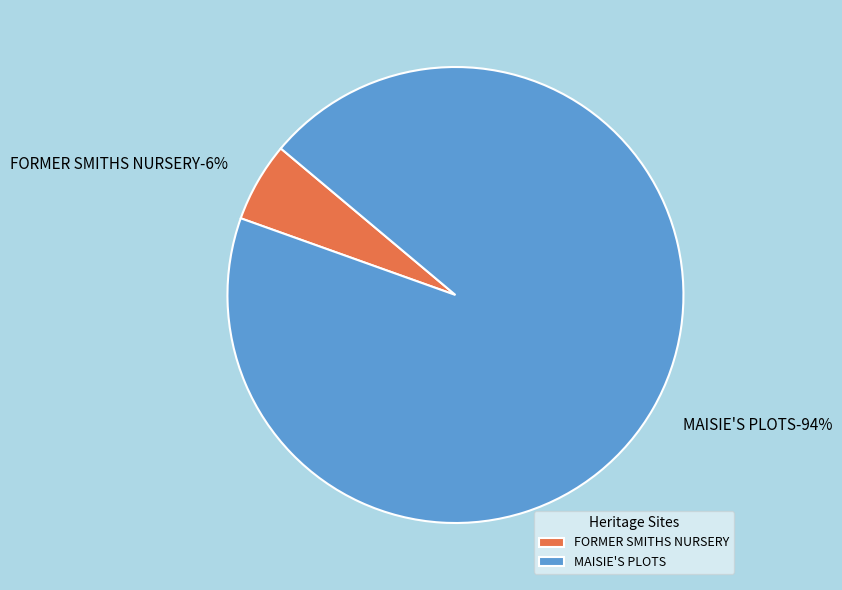

What is the majority slice?

MAISIE'S PLOTS